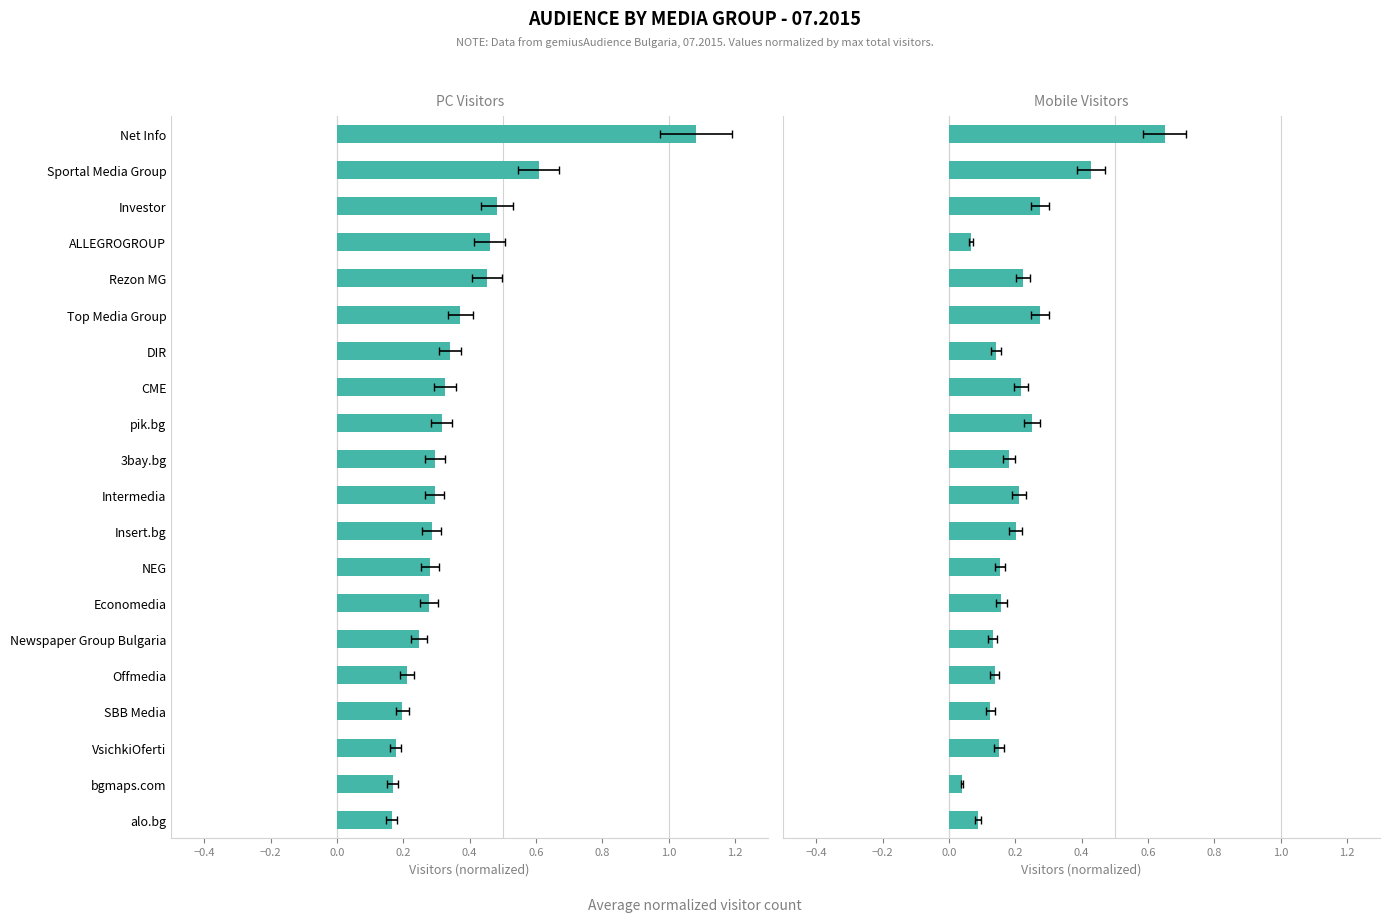

Which series has the largest total across all categories?

PC Visitors